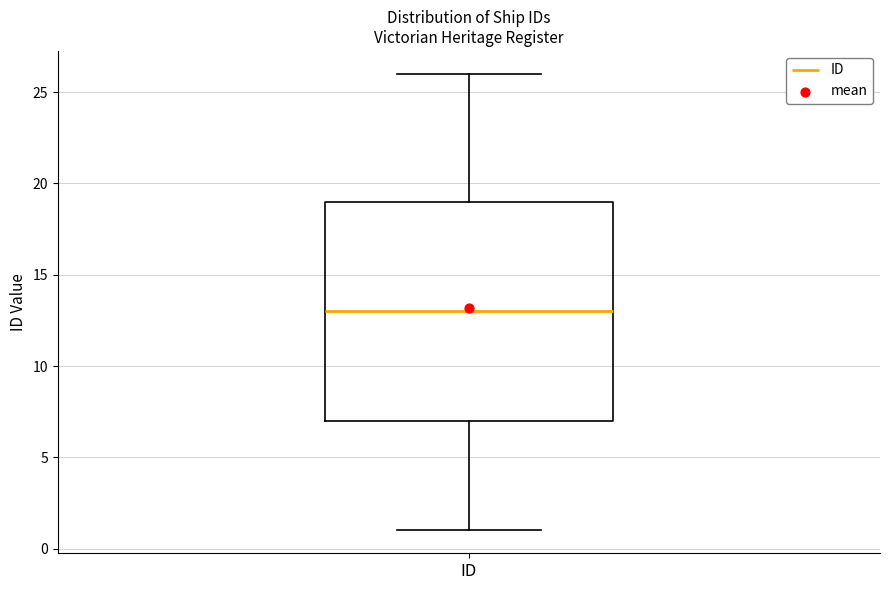

Transcribe this box plot: give where the median line is, the range the box spans, and where the two whiskers end, as read against the y-axis. The values are not printed on the chart, so give them approximately, as read against the axis.

median 13, box 7 to 19, whiskers 1 to 26